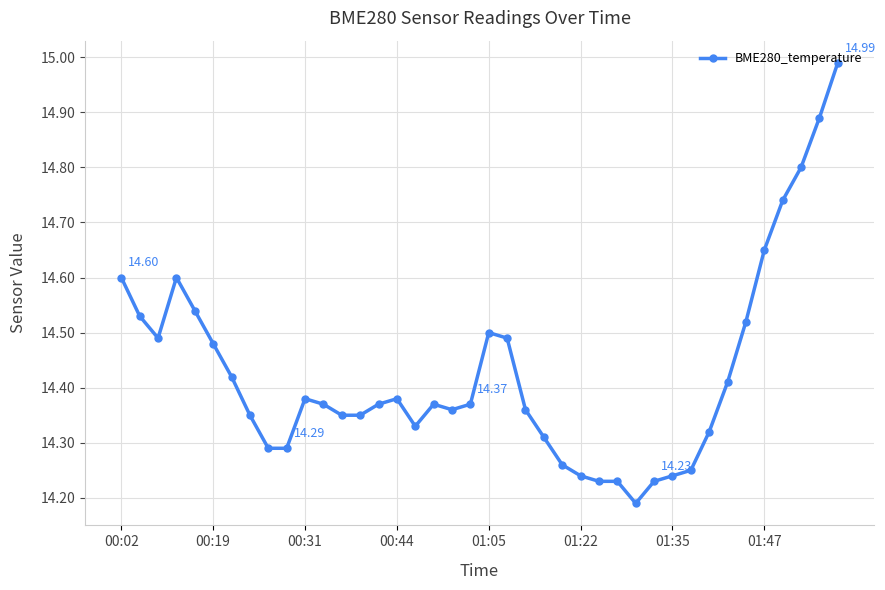

True or false: the data has more than 1 interior local peaks.

True